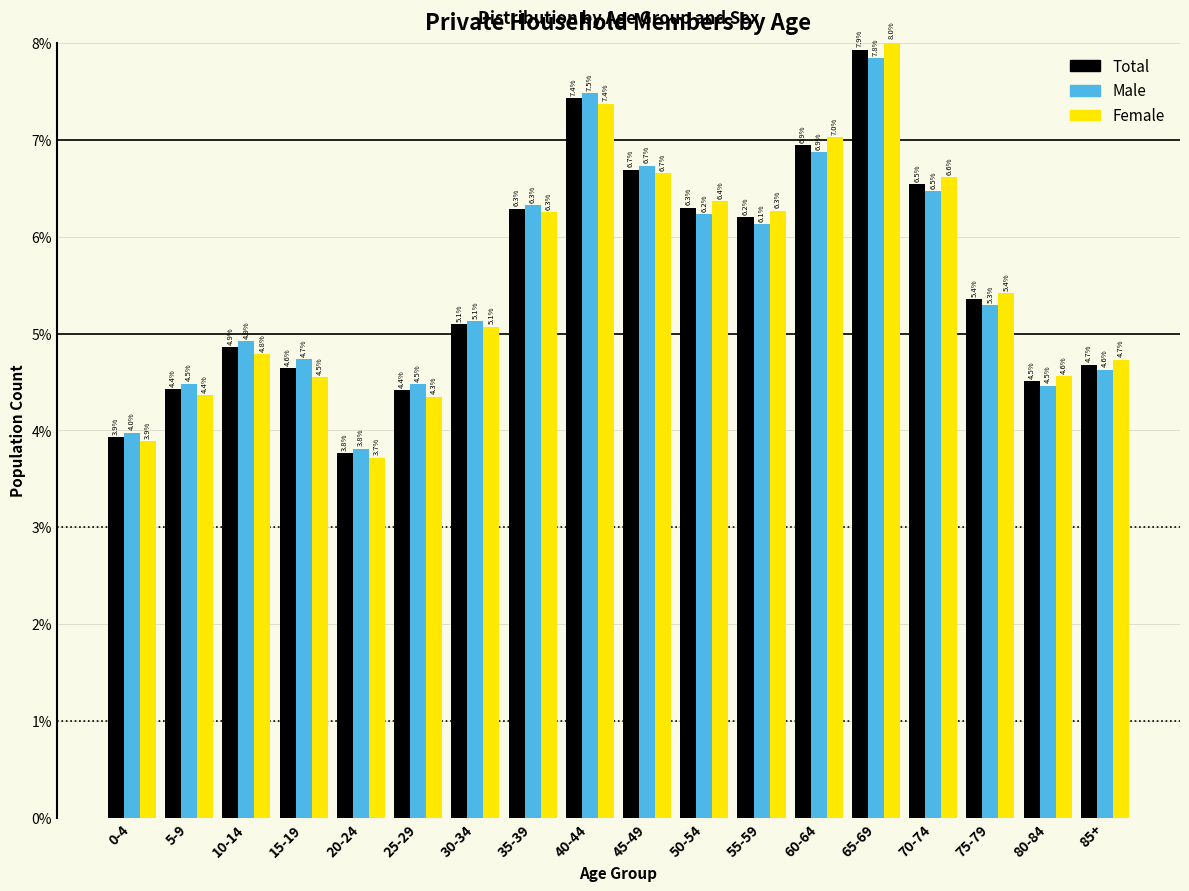

Reading left to right, what are all the values shown in this chart?

Total: 0-4=3.9	5-9=4.4	10-14=4.9	15-19=4.6	20-24=3.8	25-29=4.4	30-34=5.1	35-39=6.3	40-44=7.4	45-49=6.7	50-54=6.3	55-59=6.2	60-64=6.9	65-69=7.9	70-74=6.5	75-79=5.4	80-84=4.5	85+=4.7
Male: 0-4=4.0	5-9=4.5	10-14=4.9	15-19=4.7	20-24=3.8	25-29=4.5	30-34=5.1	35-39=6.3	40-44=7.5	45-49=6.7	50-54=6.2	55-59=6.1	60-64=6.9	65-69=7.8	70-74=6.5	75-79=5.3	80-84=4.5	85+=4.6
Female: 0-4=3.9	5-9=4.4	10-14=4.8	15-19=4.5	20-24=3.7	25-29=4.3	30-34=5.1	35-39=6.3	40-44=7.4	45-49=6.7	50-54=6.4	55-59=6.3	60-64=7.0	65-69=8.0	70-74=6.6	75-79=5.4	80-84=4.6	85+=4.7